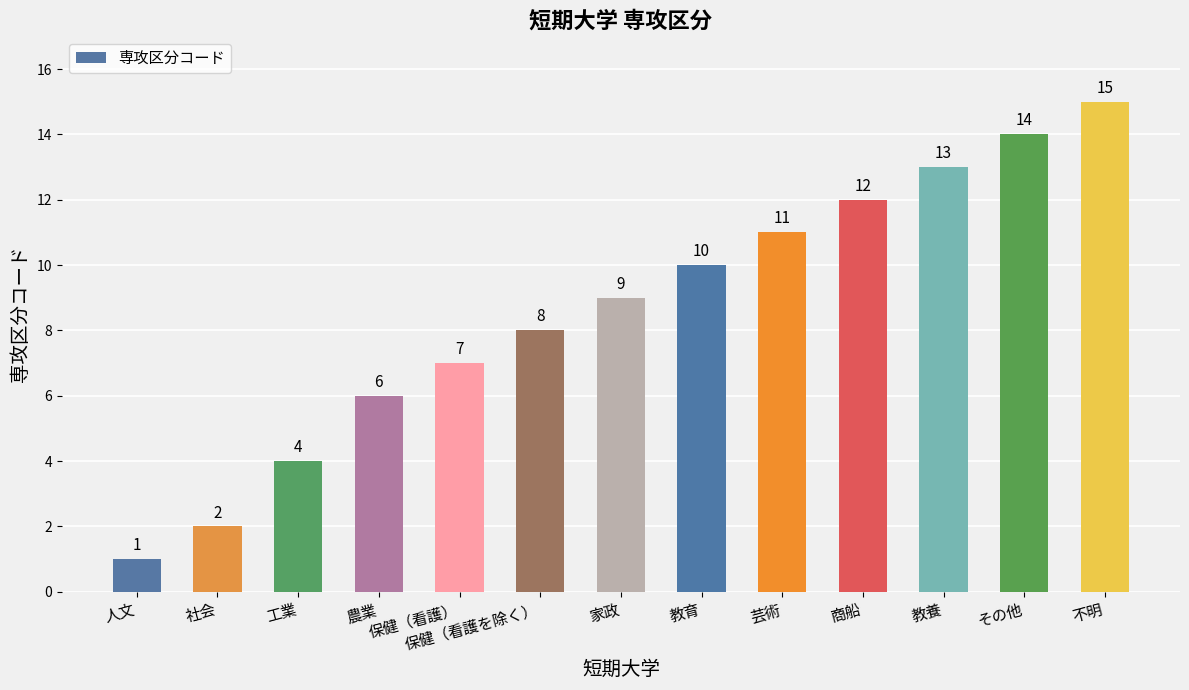

Reading left to right, transcribe all the data shown in this chart.

人文=1	社会=2	工業=4	農業=6	保健（看護）=7	保健（看護を除く）=8	家政=9	教育=10	芸術=11	商船=12	教養=13	その他=14	不明=15